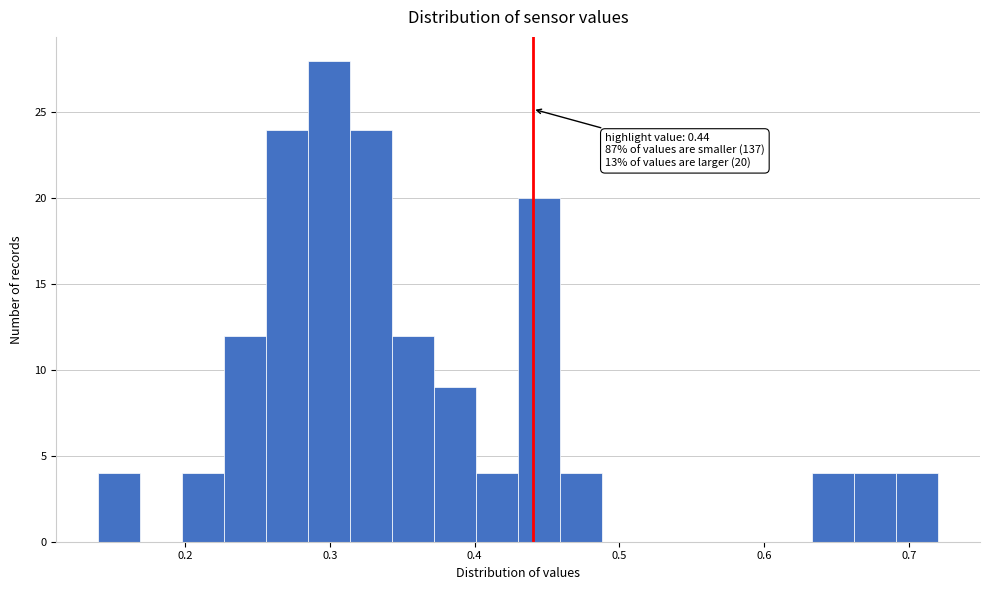

Read against the x-axis, roughly where is the centre of the tallest bar?

0.30